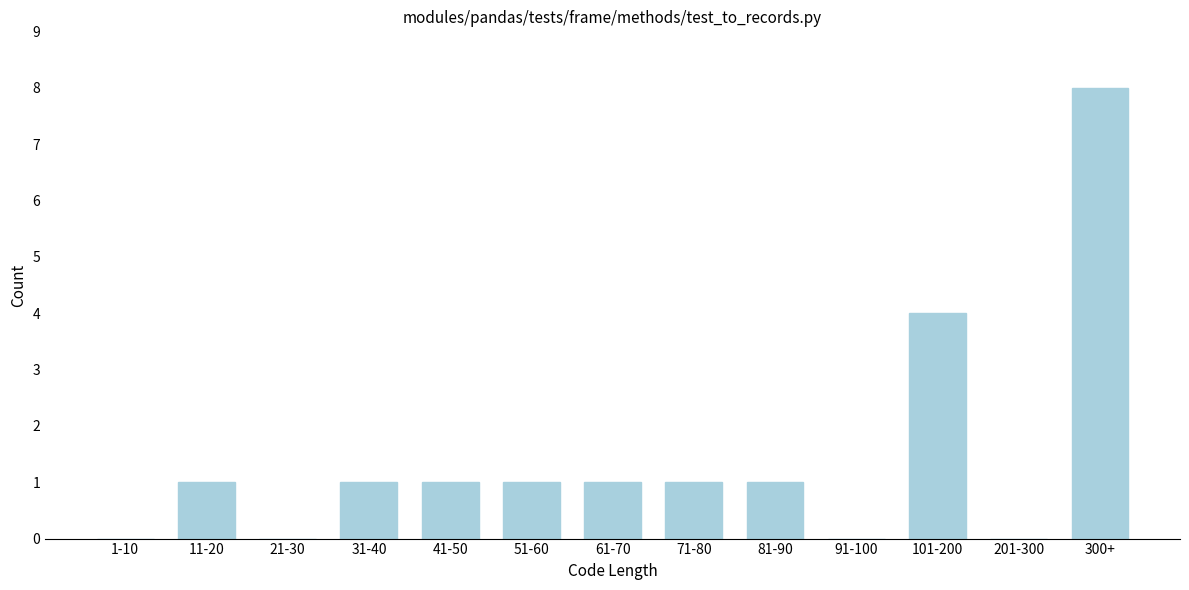

Reading right to left, what are all the values shown in this chart?

300+=8	201-300=0	101-200=4	91-100=0	81-90=1	71-80=1	61-70=1	51-60=1	41-50=1	31-40=1	21-30=0	11-20=1	1-10=0